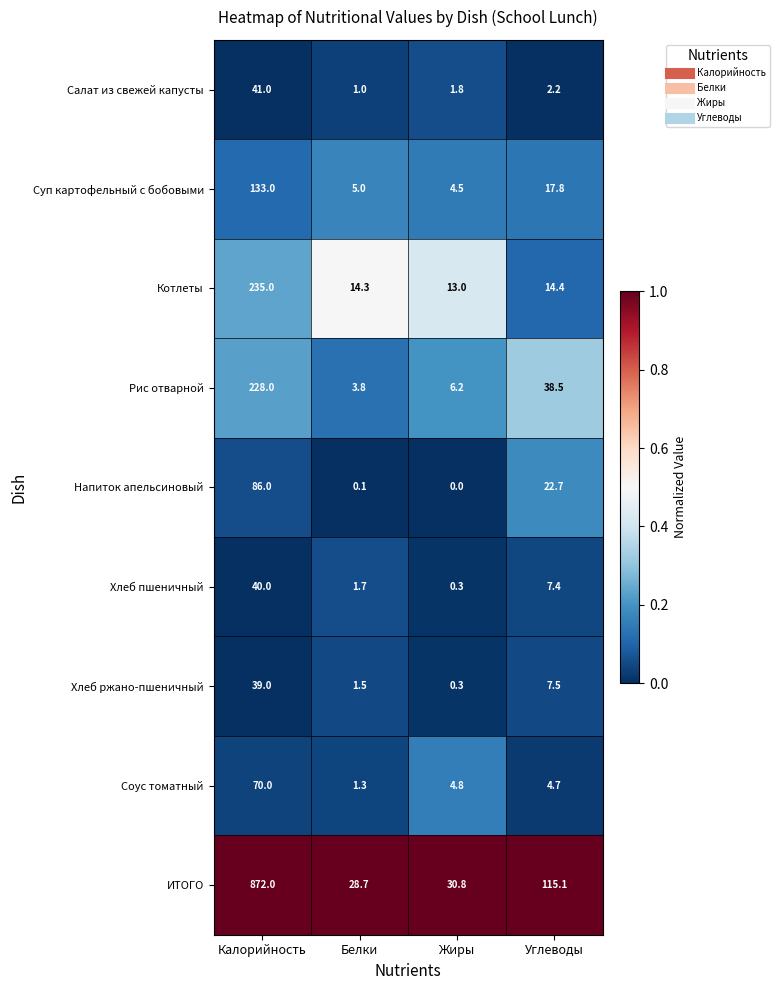

List the series in order of their peak value, lowest first.

Хлеб ржано-пшеничный, Хлеб пшеничный, Салат из свежей капусты, Соус томатный, Напиток апельсиновый, Суп картофельный с бобовыми, Рис отварной, Котлеты, ИТОГО